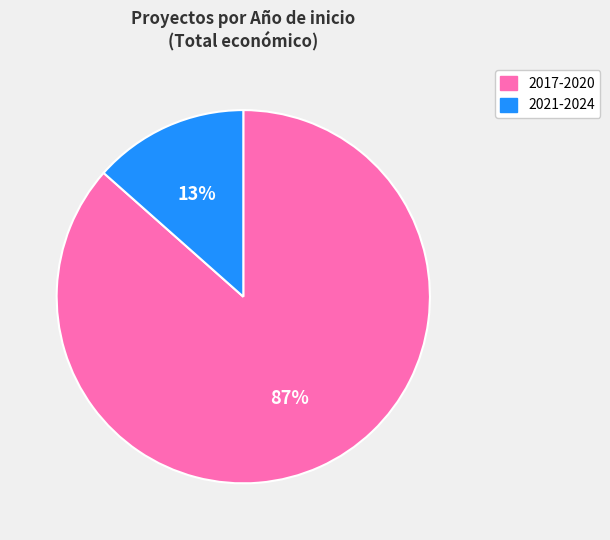

How many slices are in this pie chart?

2